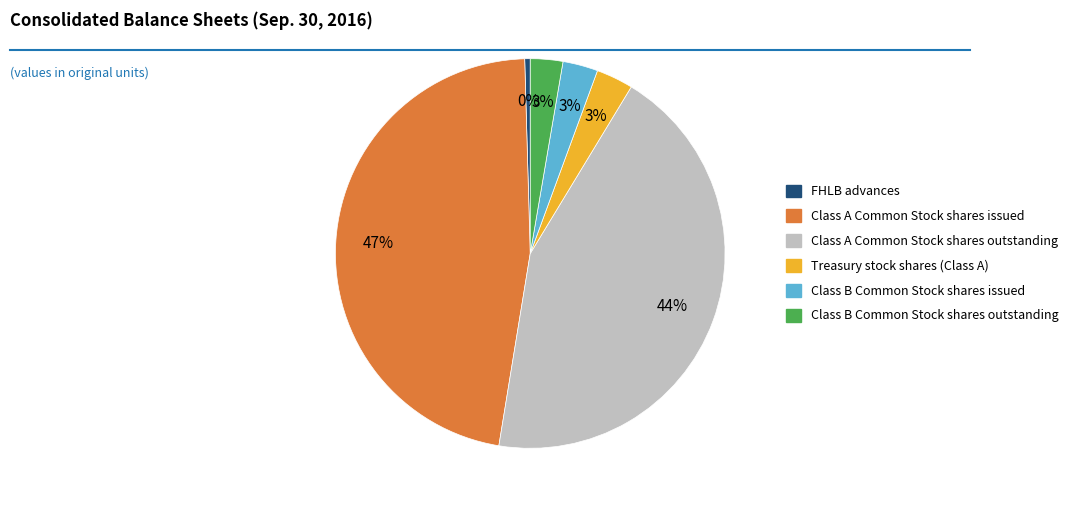

What is the smallest slice in the pie chart?

FHLB advances